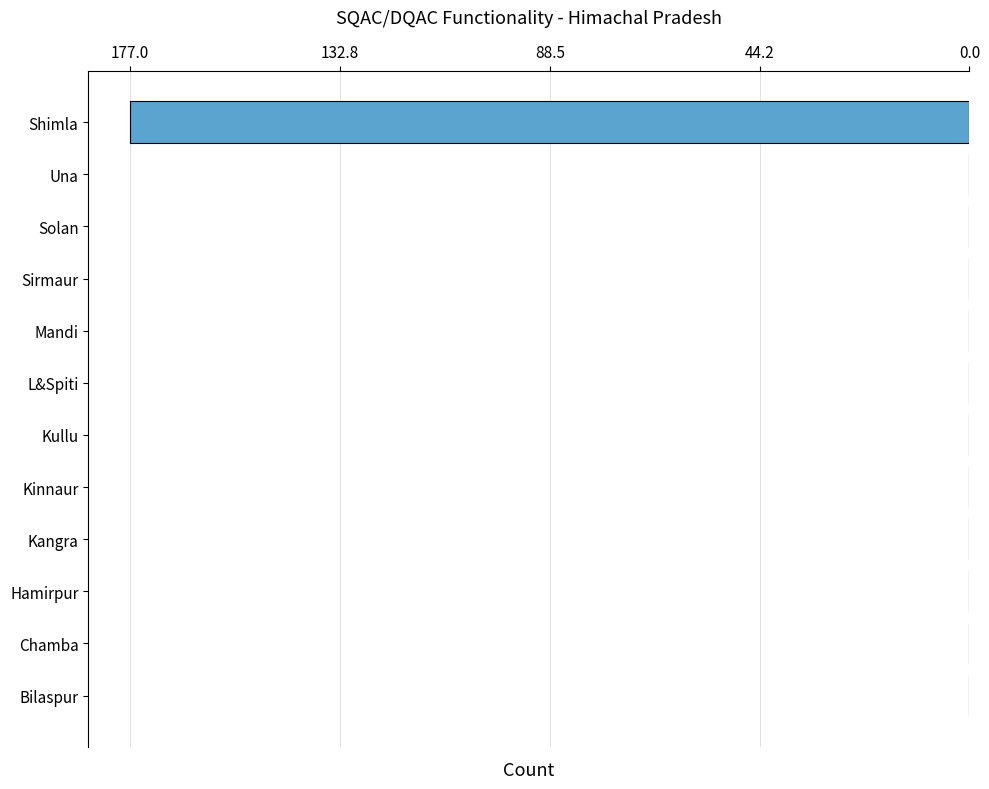

Are the bars horizontal?

Yes